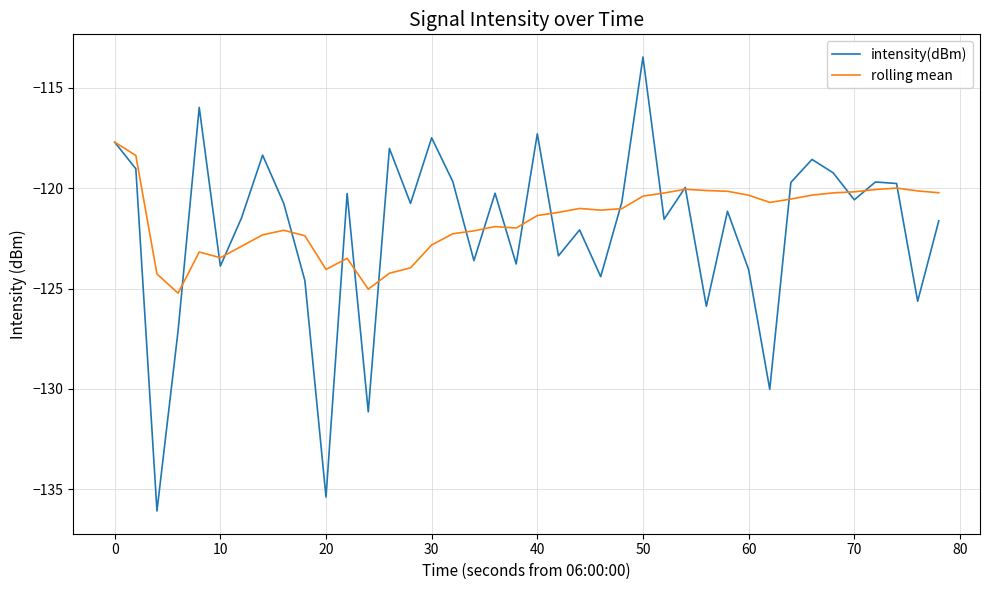

List the series in order of their peak value, highest first.

intensity(dBm), rolling mean